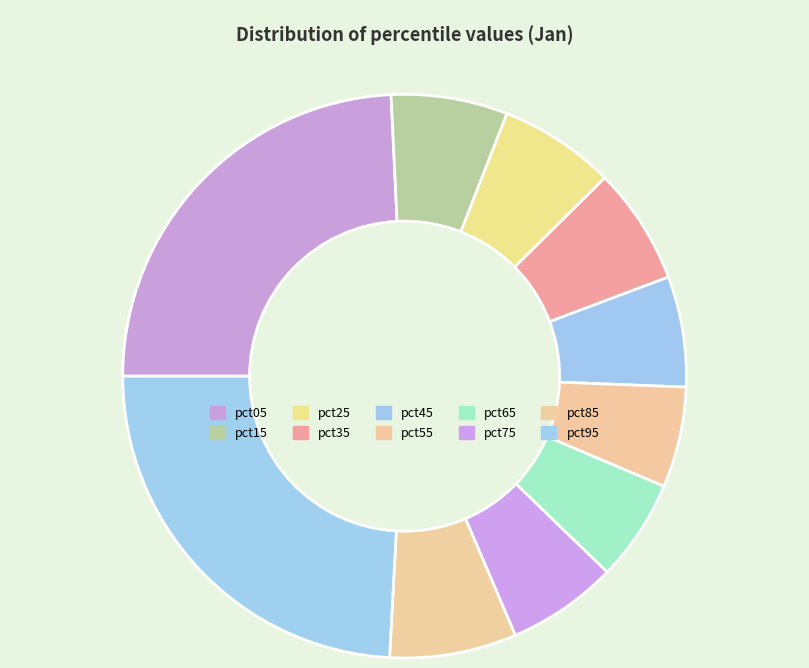

Which has a higher value, pct85 or pct55?

pct85